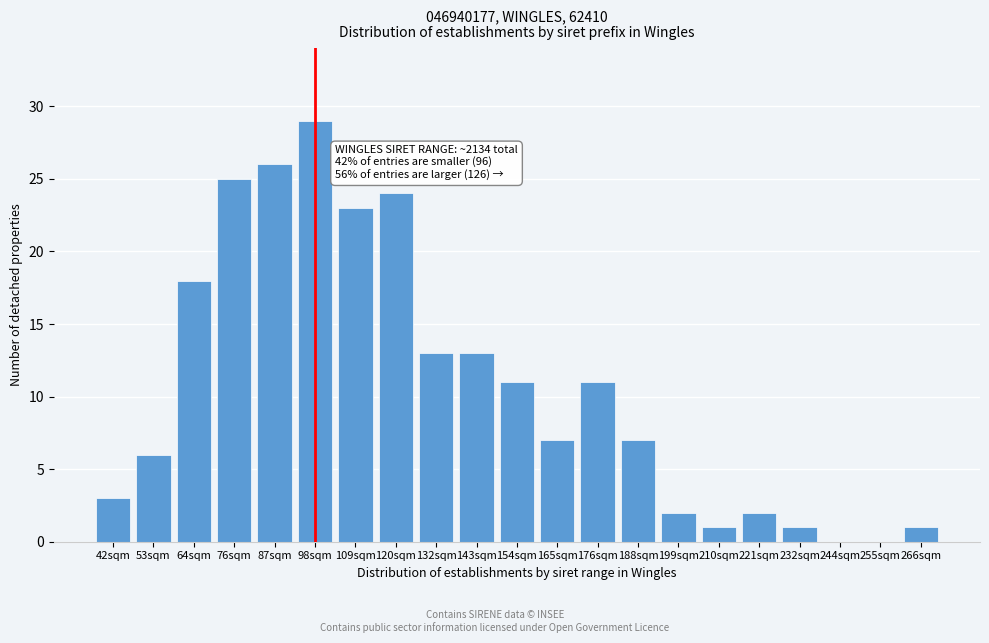

Reading left to right, what are all the values shown in this chart?

42sqm=3	53sqm=6	64sqm=18	76sqm=25	87sqm=26	98sqm=29	109sqm=23	120sqm=24	132sqm=13	143sqm=13	154sqm=11	165sqm=7	176sqm=11	188sqm=7	199sqm=2	210sqm=1	221sqm=2	232sqm=1	244sqm=0	255sqm=0	266sqm=1